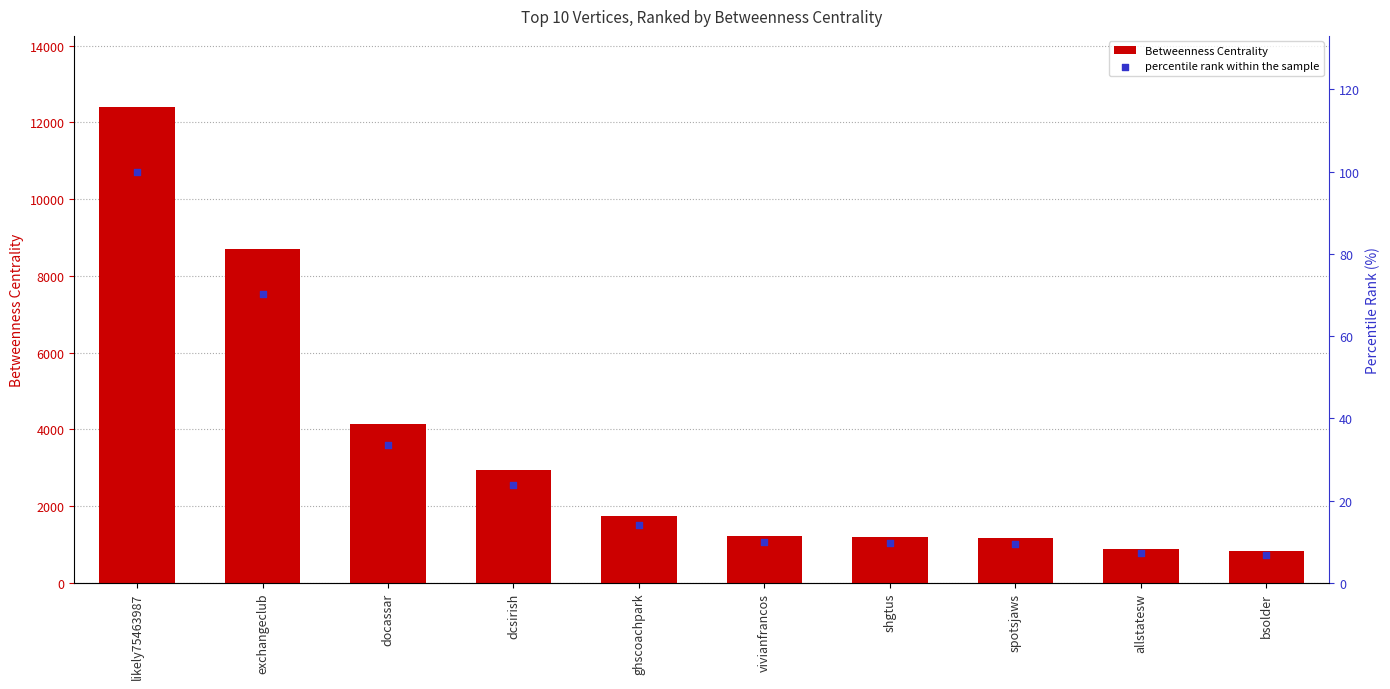

What is the total value across all series at bsolder?

840.4